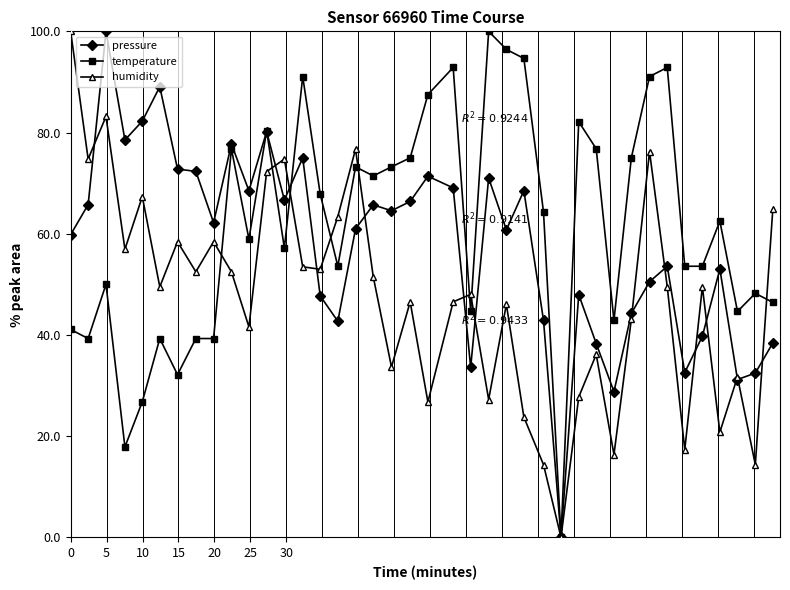

True or false: temperature has more than 0 points higher than both neighbors.

True